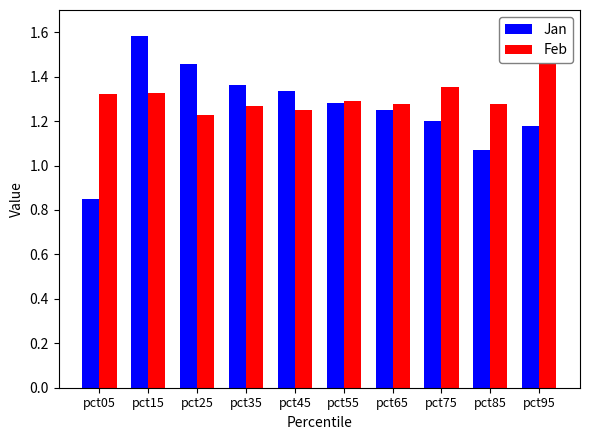

At which category does the chart reach its minimum across all series?

pct05